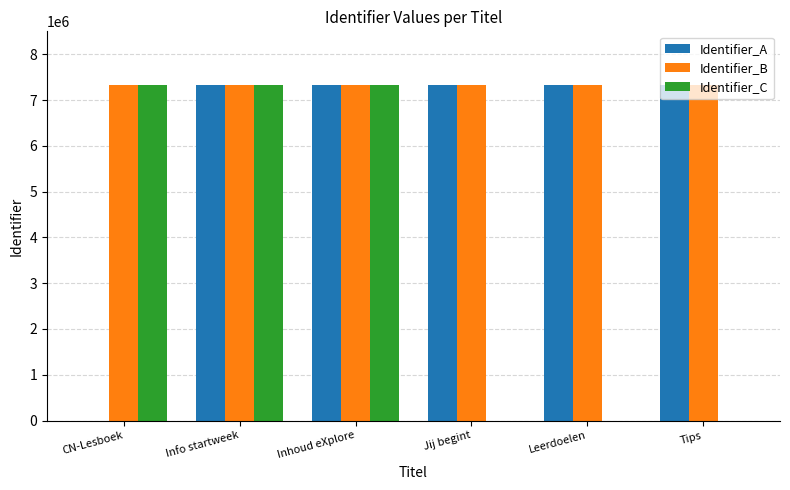

Between CN-Lesboek and Inhoud eXplore, which series saw the biggest shift?

Identifier_A